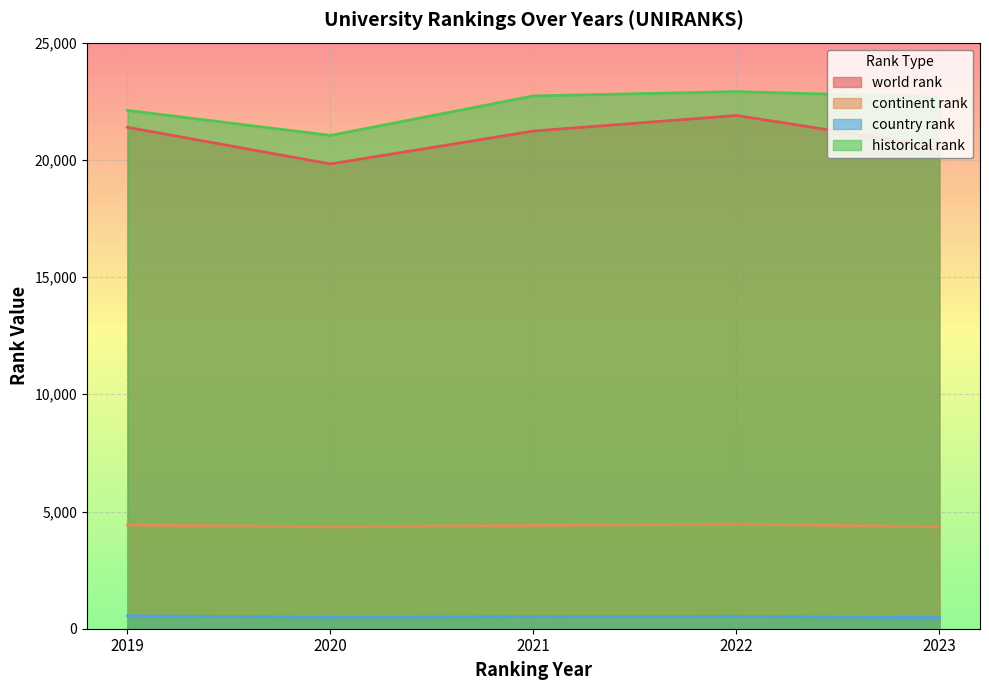

True or false: country rank and historical rank cross at least once.

False